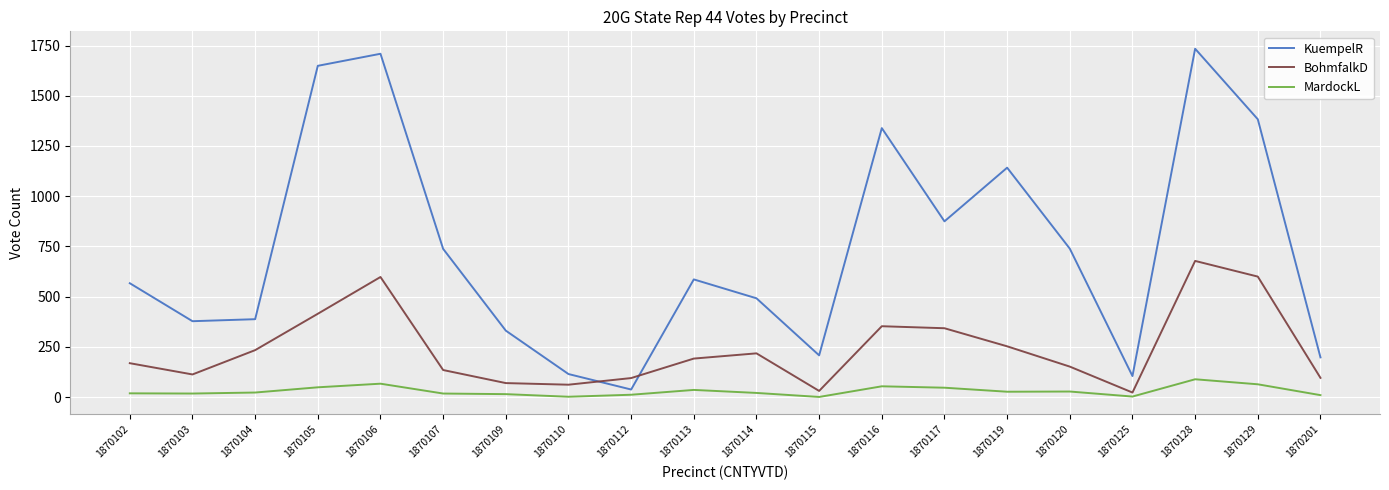

At 1870104, list the series in order from largest to smallest.

KuempelR, BohmfalkD, MardockL